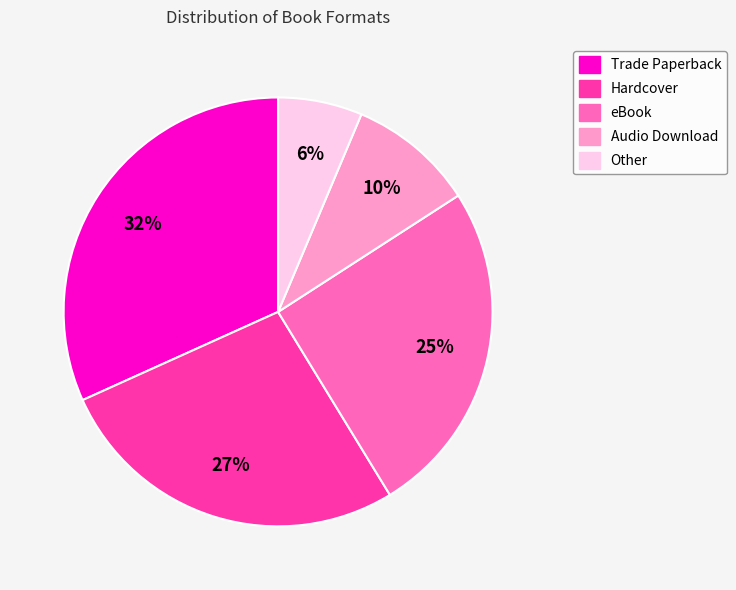

How many slices are in this pie chart?

5